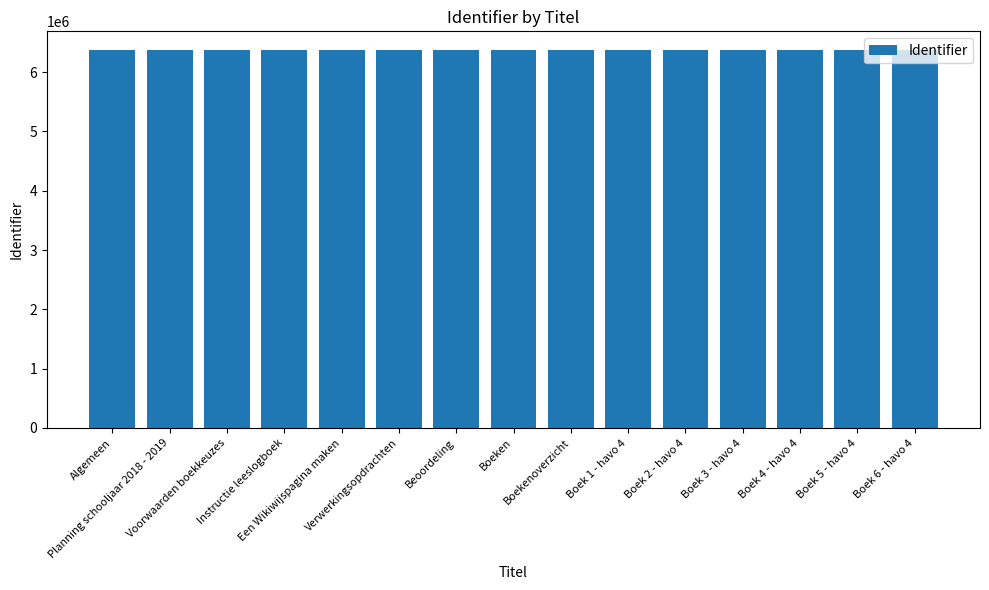

What is the value of the 6th bar from the left?

6369069